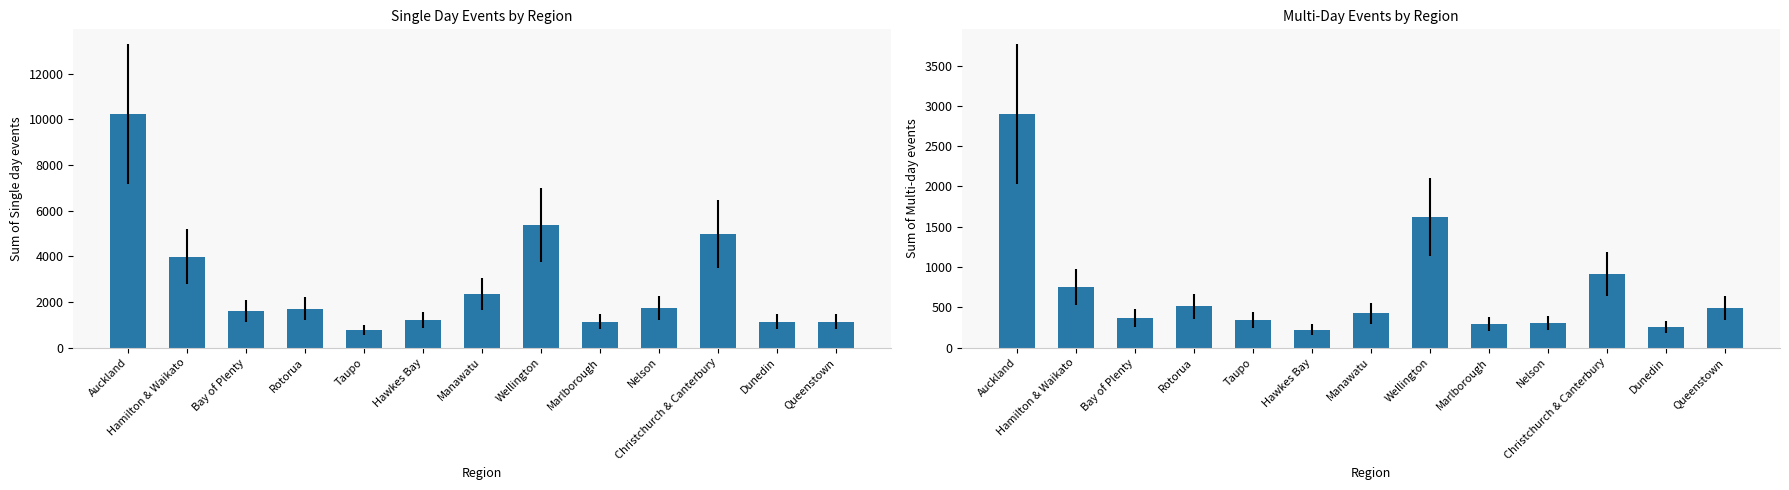

What are all the series names shown in the legend?

Sum of Single day events, Sum of Multi-day events